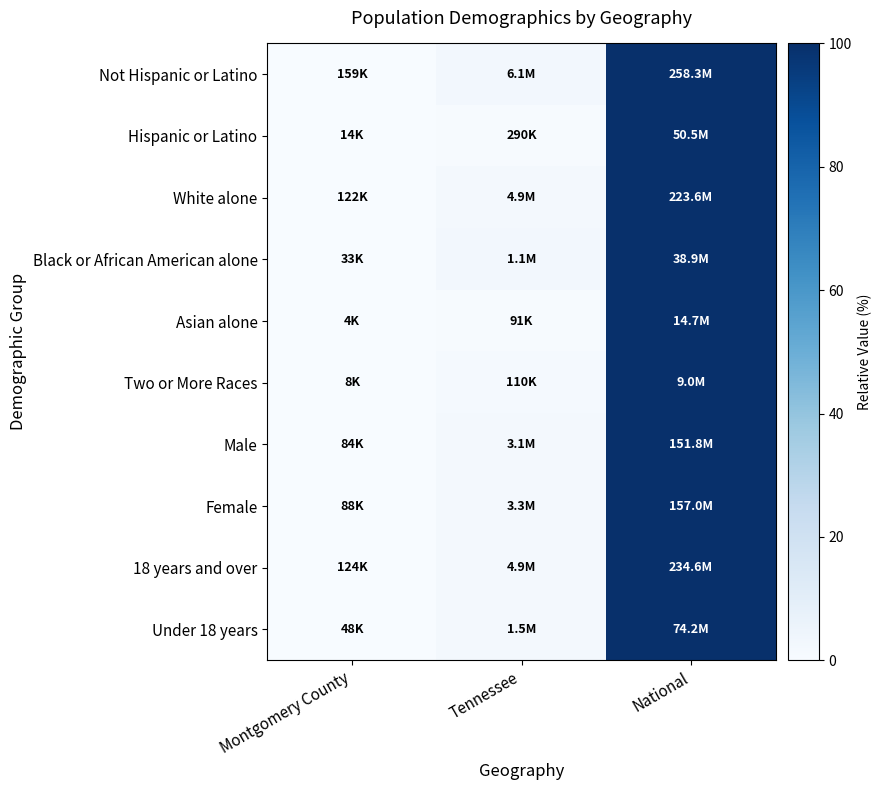

Between Montgomery County and National, which is larger?

National